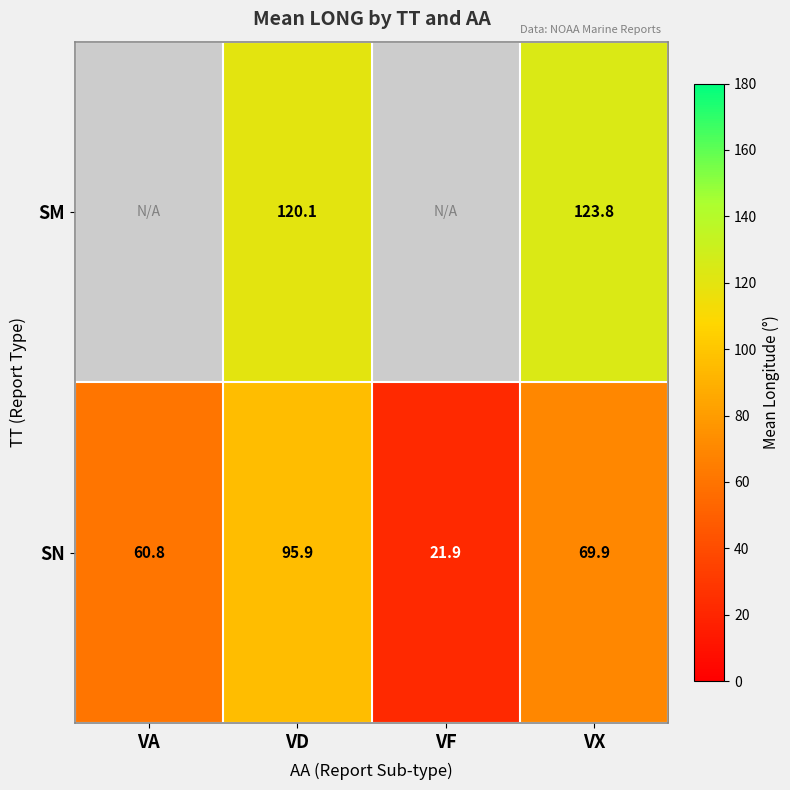

Between VX and VD, which is larger?

VX